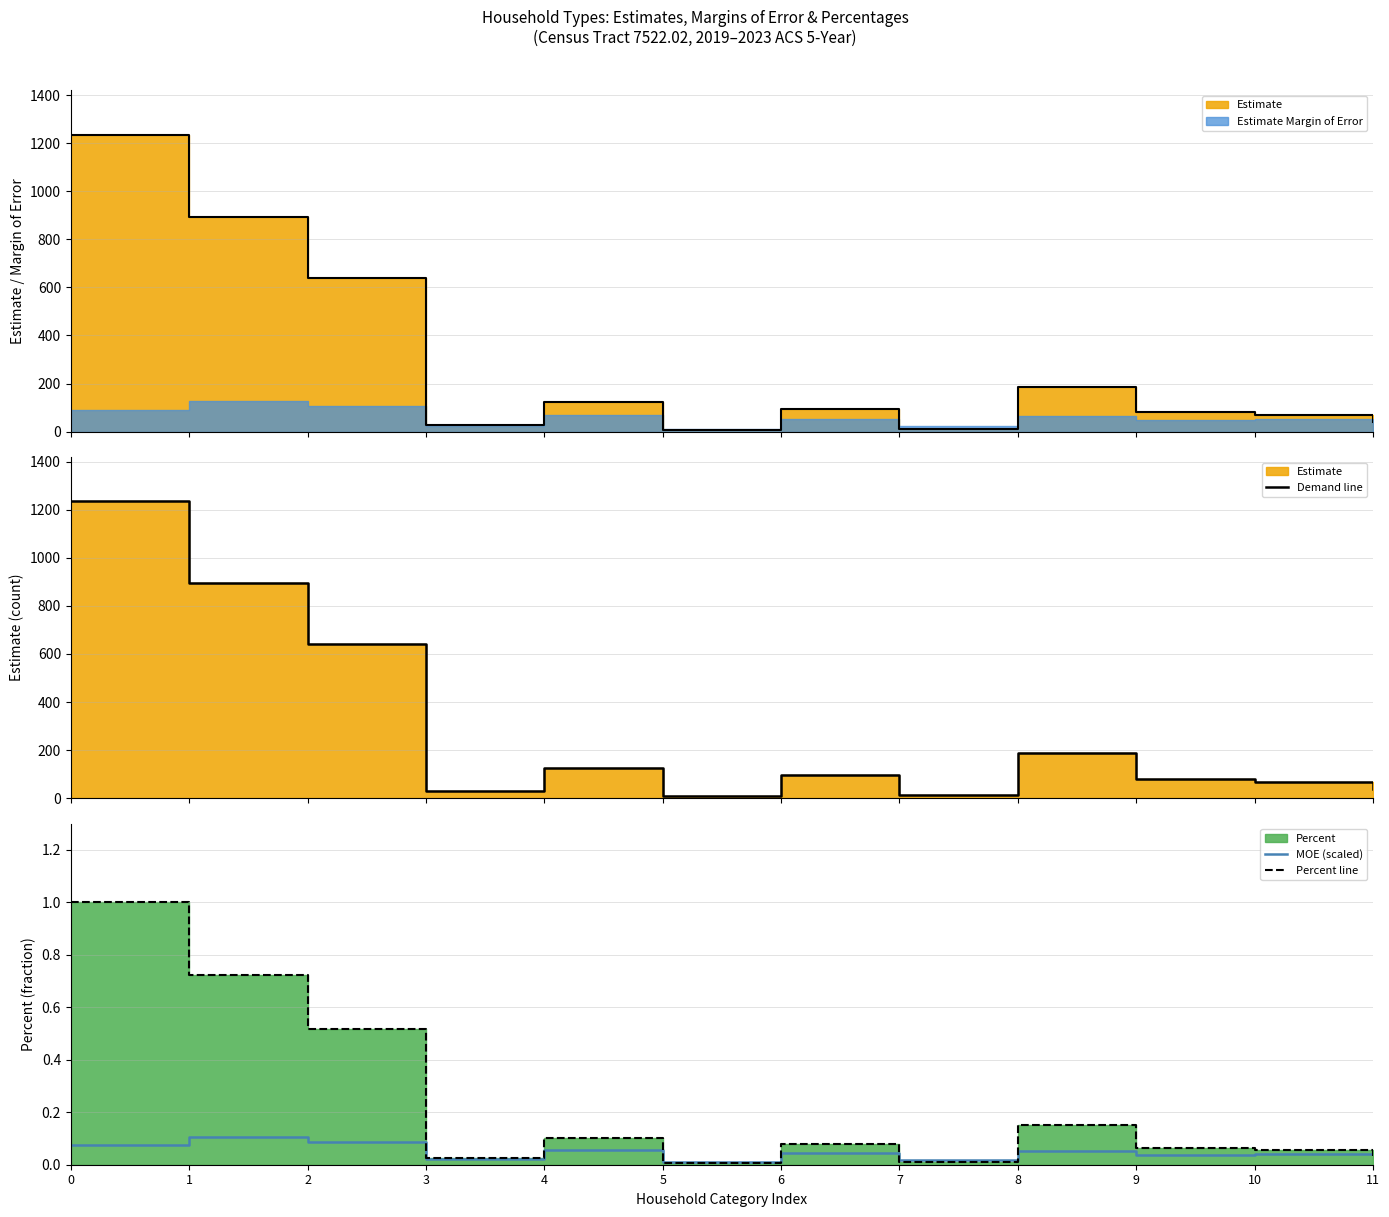

The MOE (scaled) series shows 0.1 at 6. True or false?

False